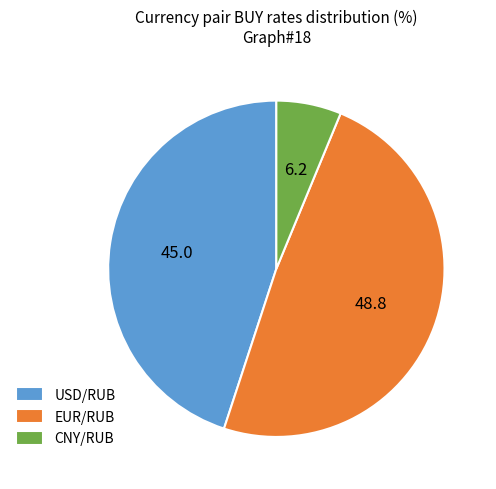

Which slice is the smallest?

CNY/RUB